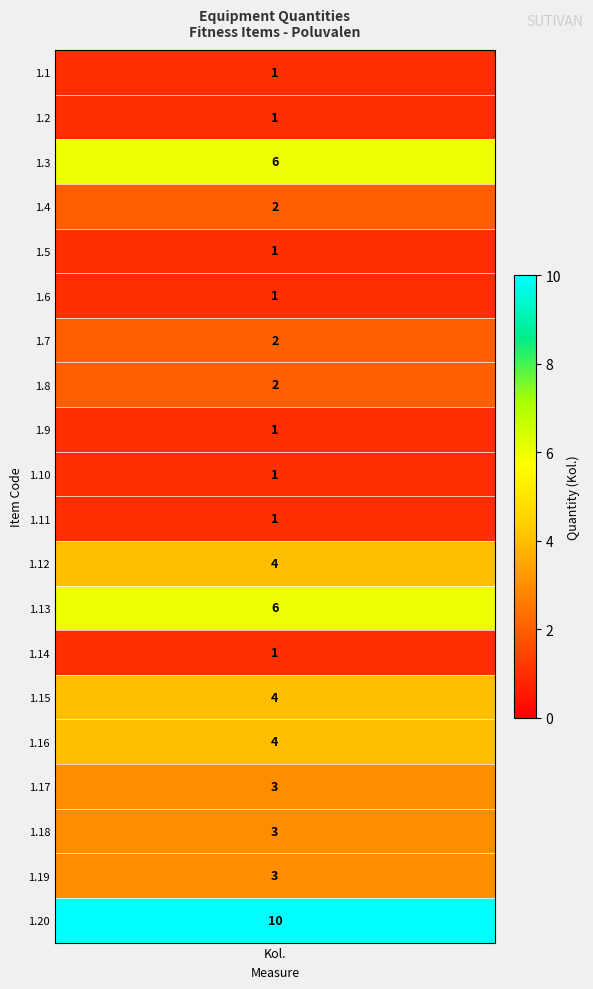

The value of 1.17 at 5 is -1. True or false?

False